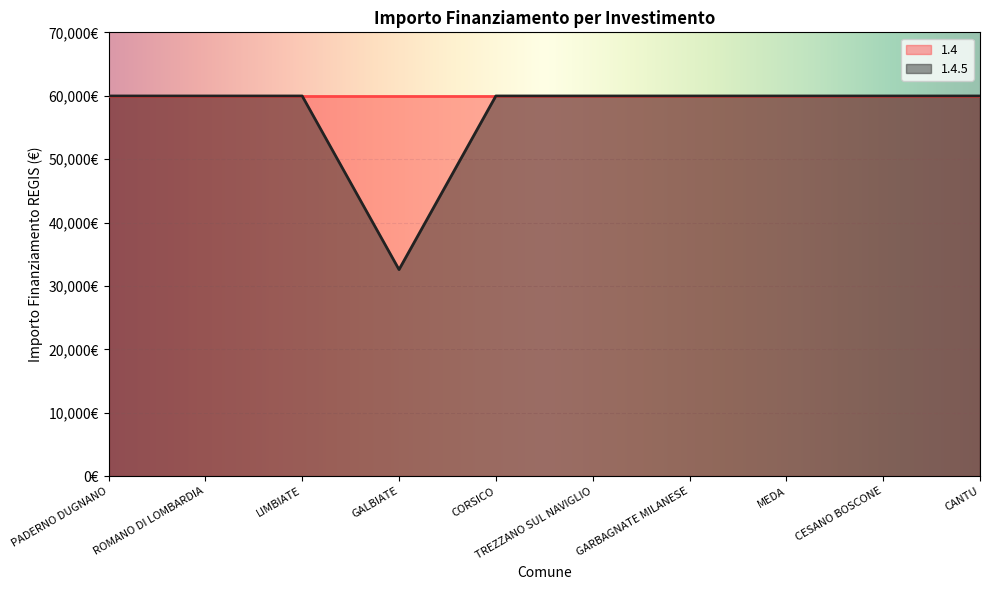

What is the ratio of the value at ROMANO DI LOMBARDIA to the value at GARBAGNATE MILANESE?

1.0